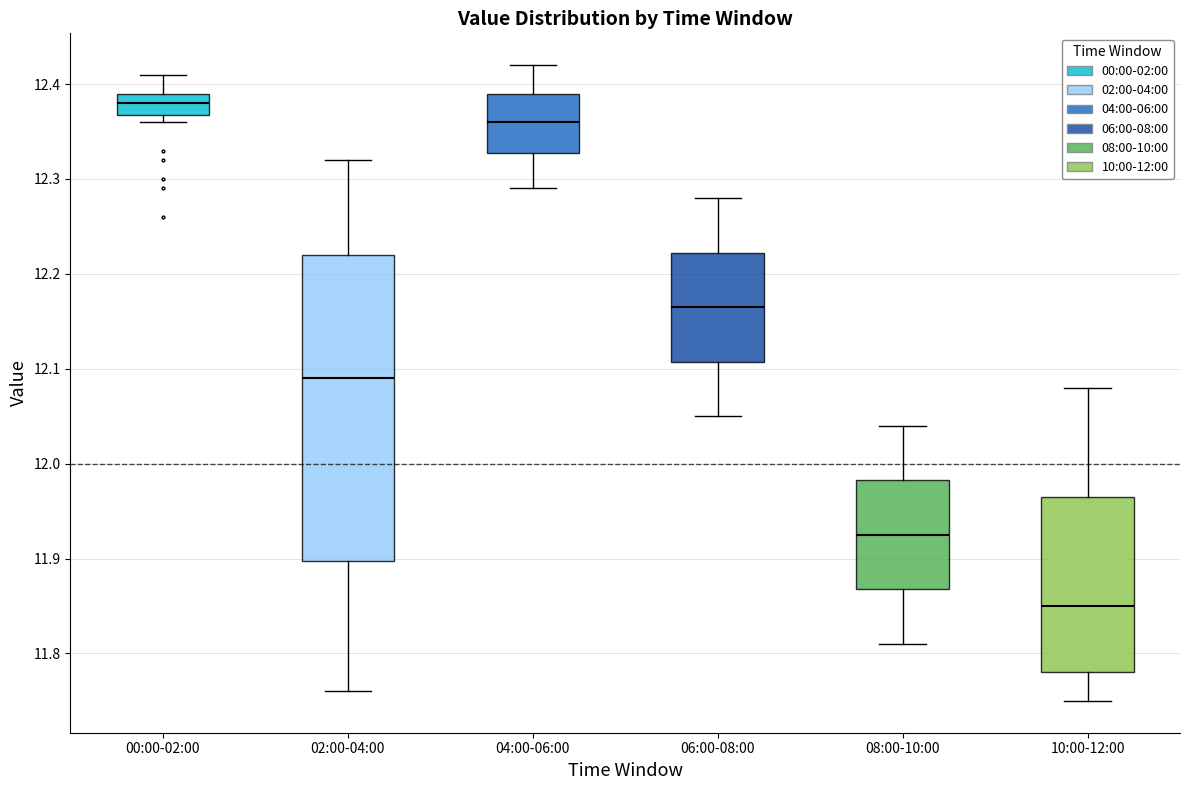

Reading left to right, transcribe this box plot: for each box, give where its median line is, the range the box spans, and where its two whiskers end, as read against the y-axis. The values are not printed on the chart, so give them approximately, as read against the axis.

00:00-02:00: median 12.38, box 12.37 to 12.39, whiskers 12.36 to 12.41
02:00-04:00: median 12.09, box 11.90 to 12.22, whiskers 11.76 to 12.32
04:00-06:00: median 12.36, box 12.33 to 12.39, whiskers 12.29 to 12.42
06:00-08:00: median 12.17, box 12.11 to 12.22, whiskers 12.05 to 12.28
08:00-10:00: median 11.93, box 11.87 to 11.98, whiskers 11.81 to 12.04
10:00-12:00: median 11.85, box 11.78 to 11.97, whiskers 11.75 to 12.08